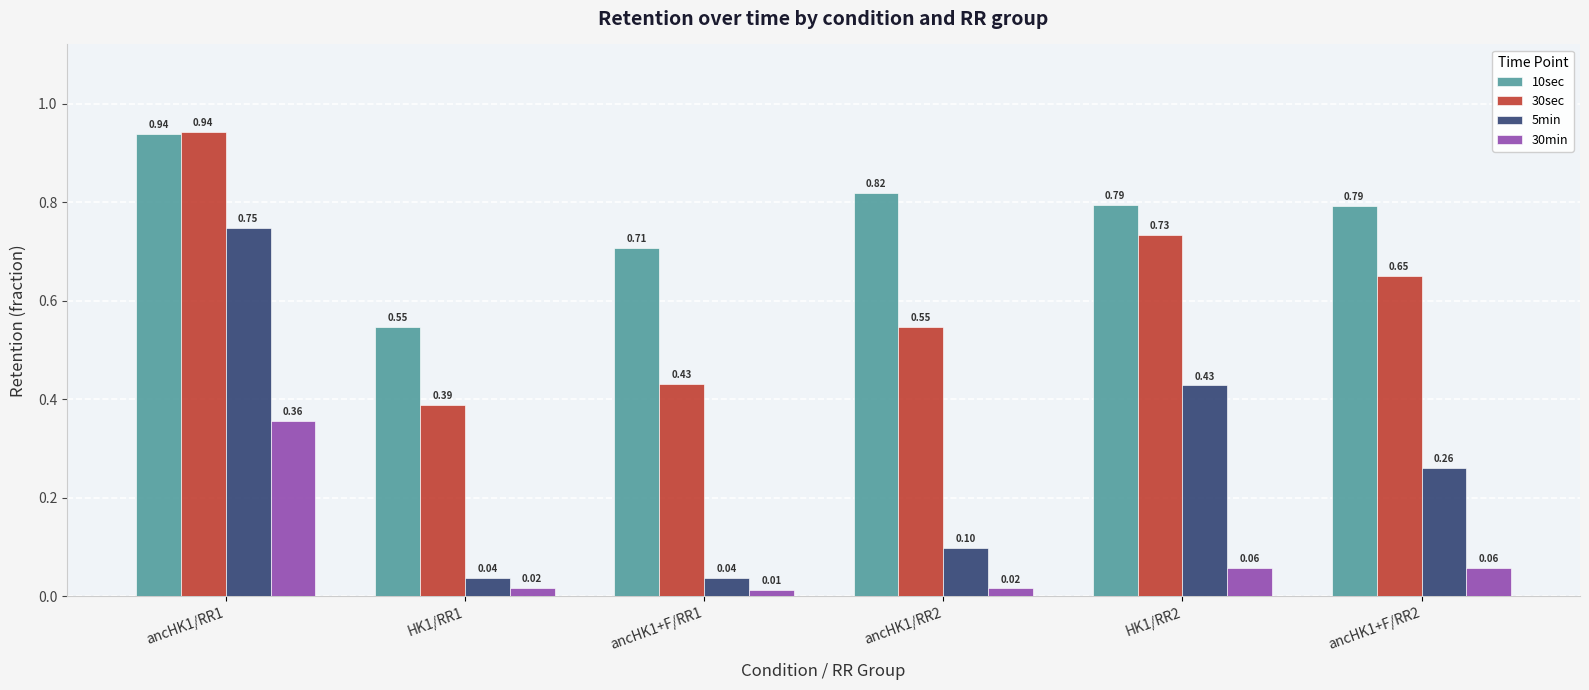

Is it true that 10sec equals 0.2 at HK1/RR1?

False